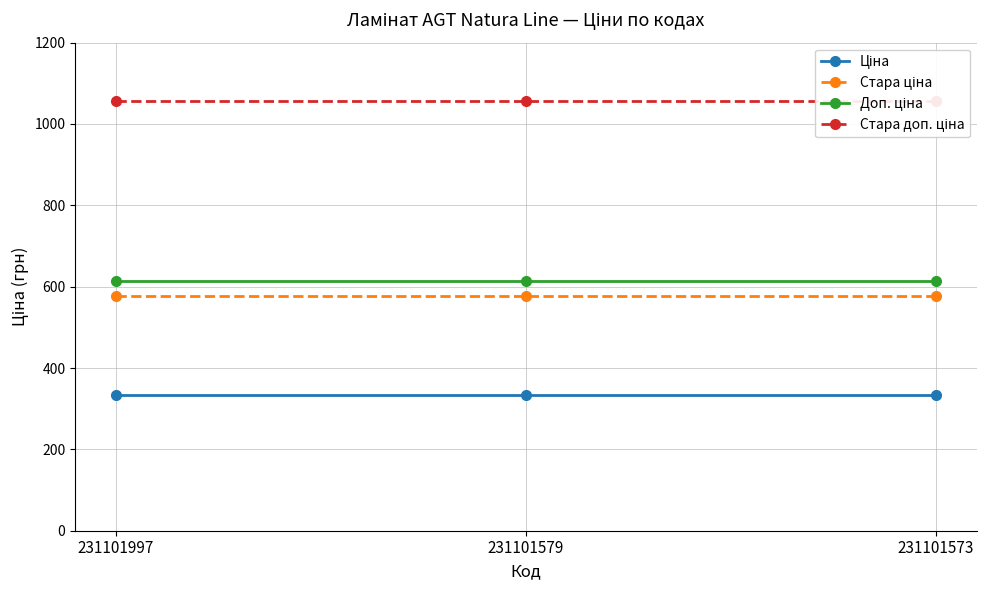

What is the maximum value for Стара доп. ціна?

1057.2